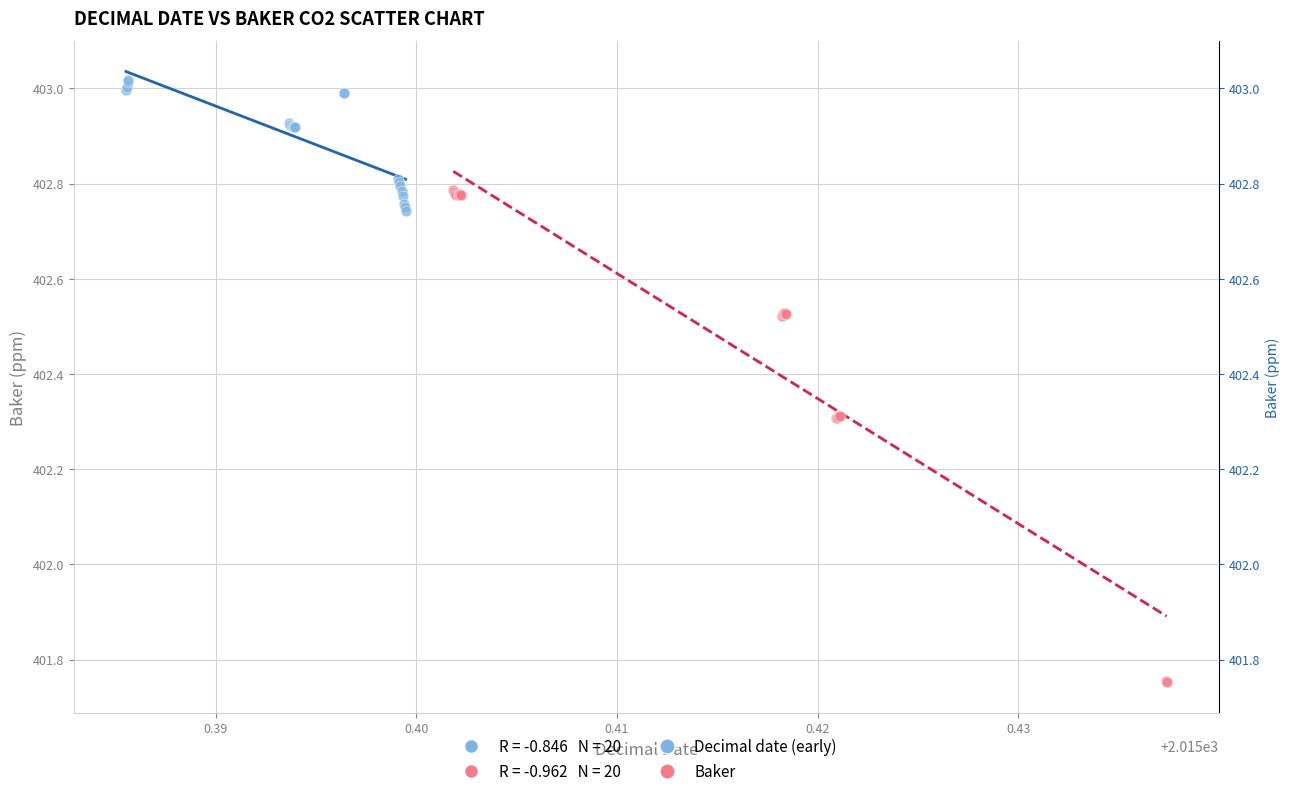

Which series has the widest spread of Y values?

Baker